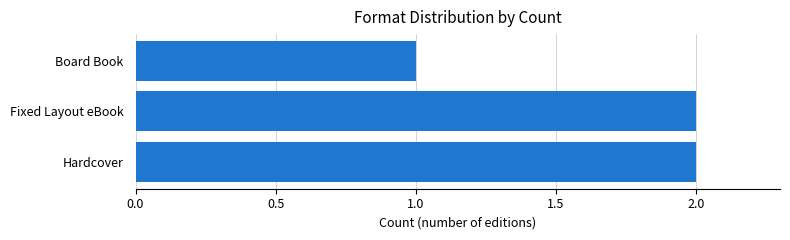

Approximately how many times larger is the value at Board Book compared to Hardcover?

0.5